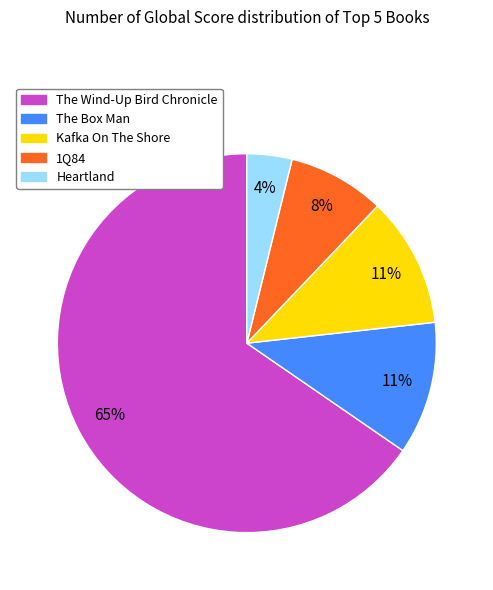

Combined, do Kafka On The Shore and The Box Man account for over 50%?

No